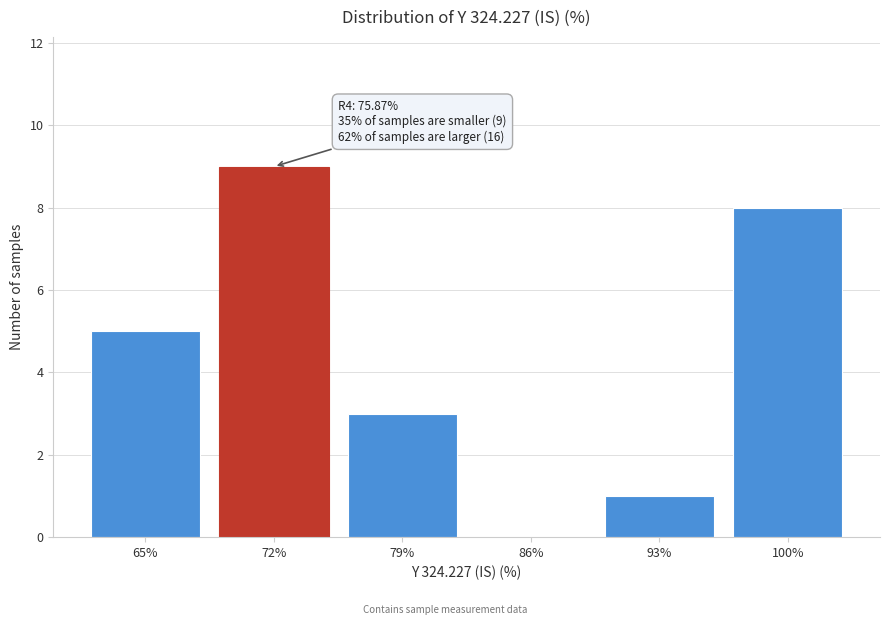

Reading right to left, list all the values displayed in this chart.

100%=8	93%=1	86%=0	79%=3	72%=9	65%=5